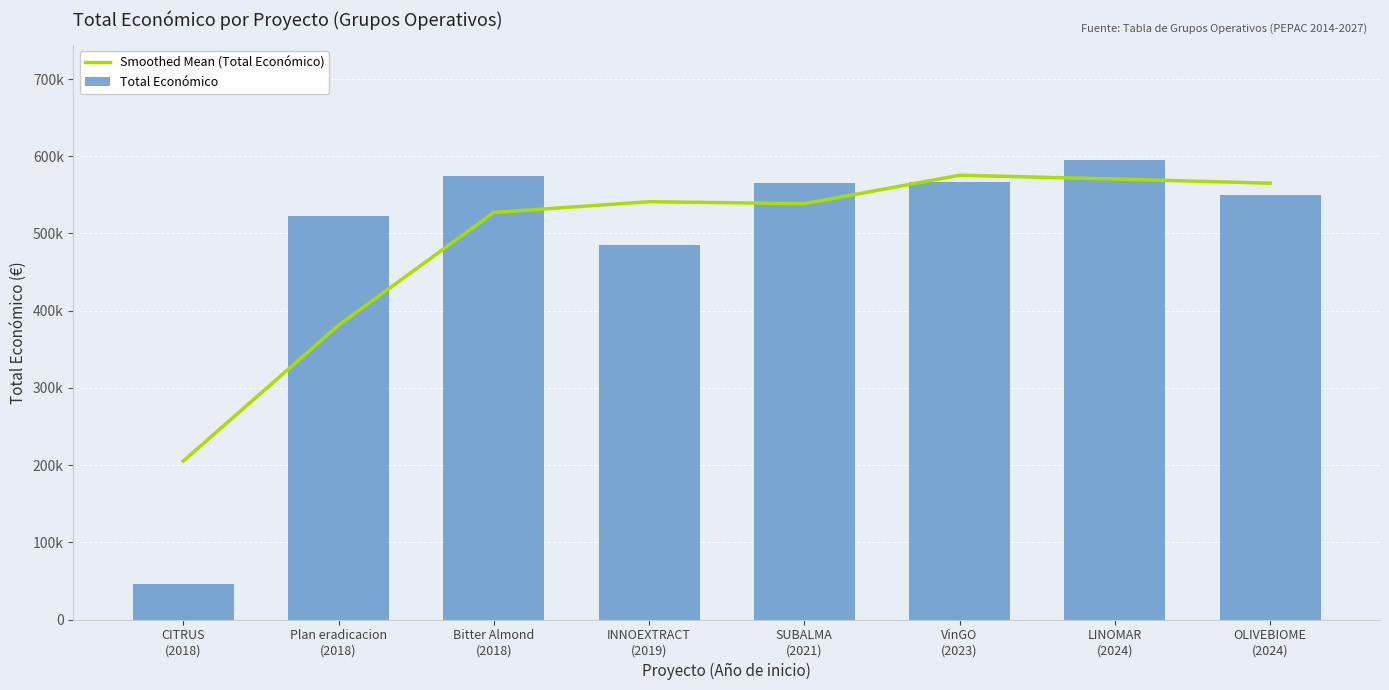

Read the Smoothed Mean (Total Económico) value at Plan eradicacion
(2018).

381107.3